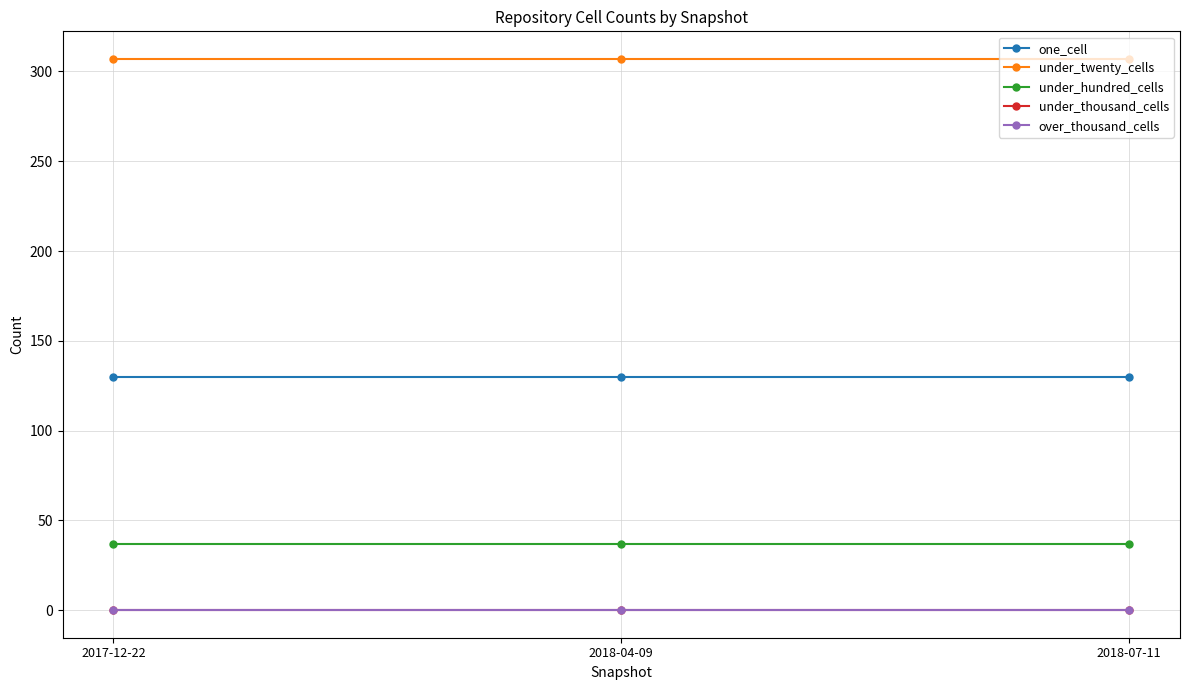

Does the chart display data point markers on the line(s)?

Yes